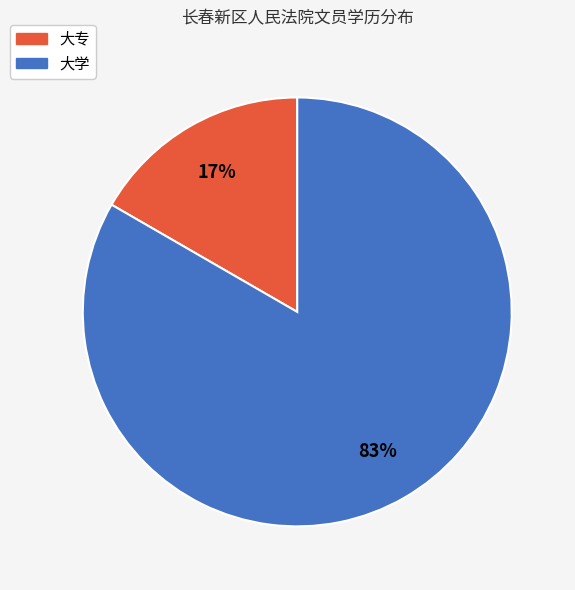

True or false: 大学 accounts for 83% of the total.

True